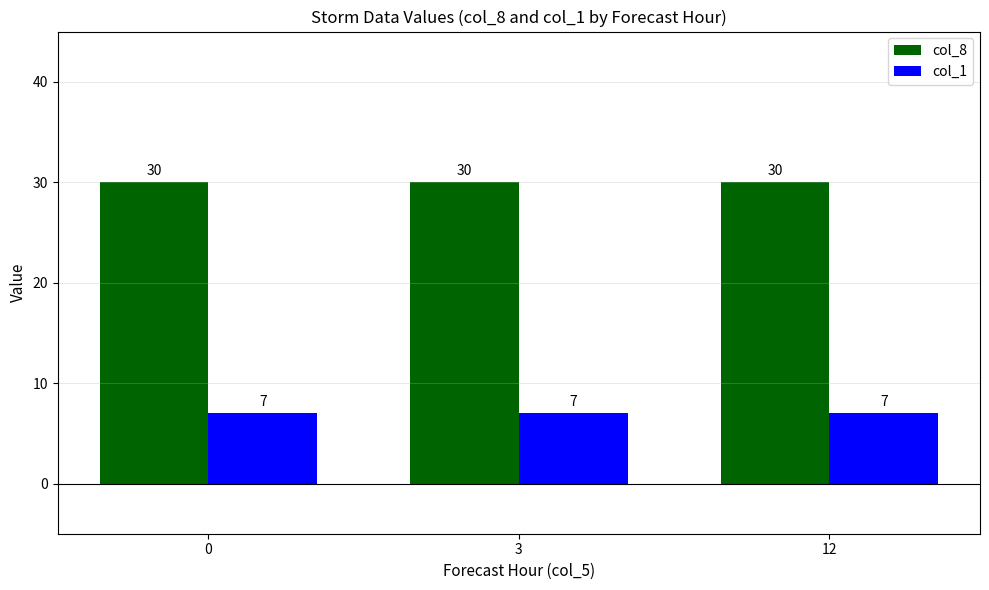

What is the maximum value shown in the chart?

30